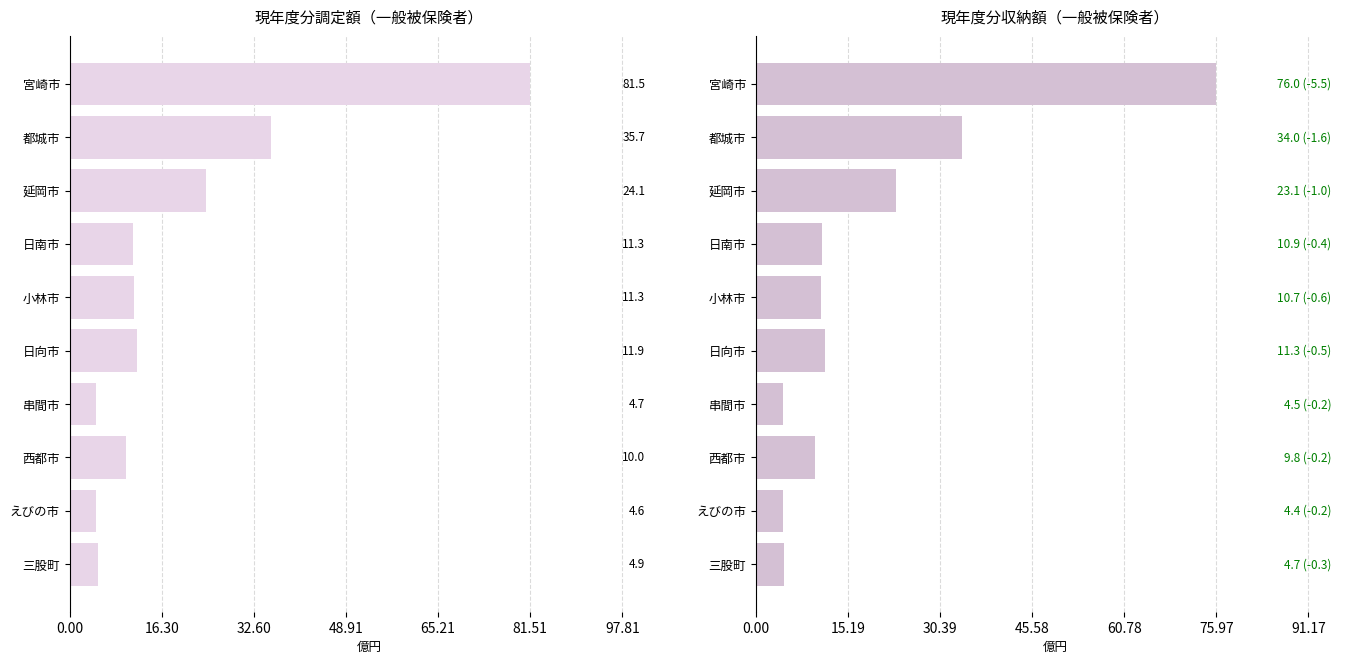

What position from the right is 三股町?

1